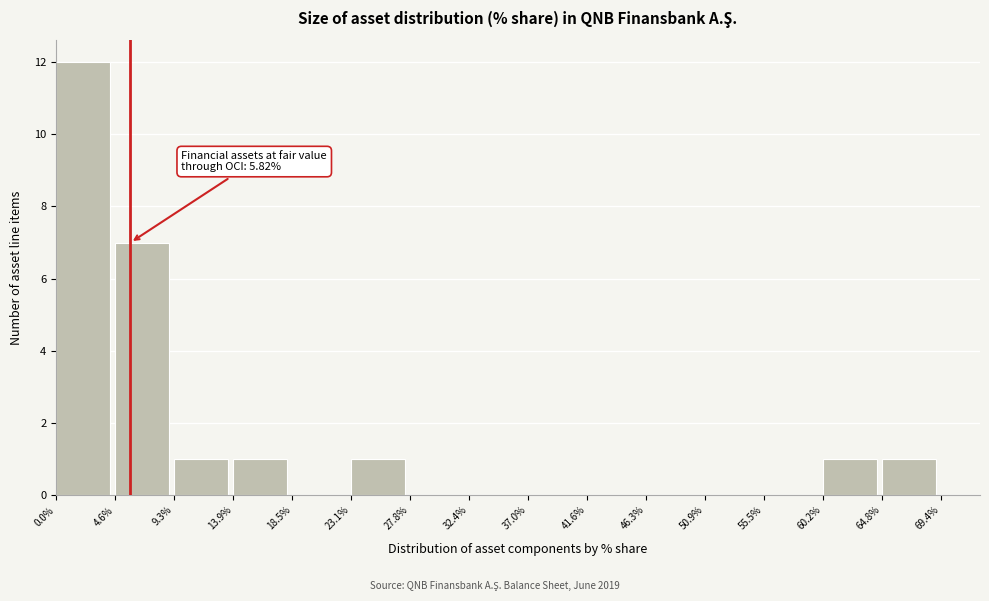

Which range on the x-axis has the tallest bar?

0.0% to 4.6%